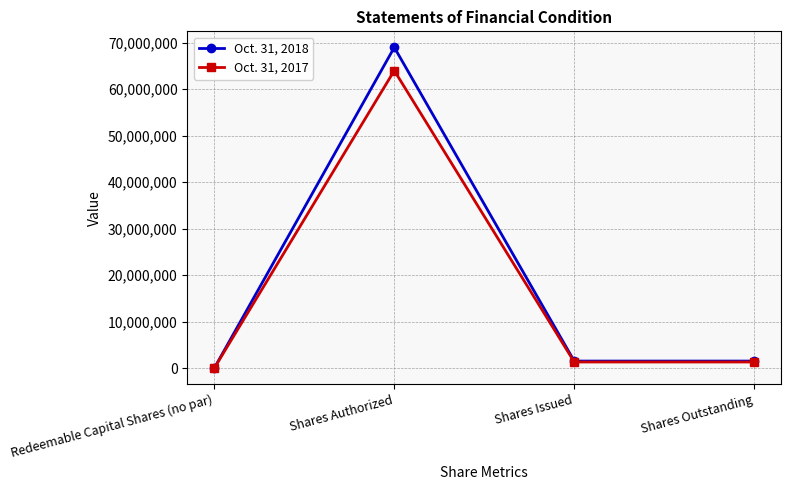

Rank the series by their maximum value, from highest to lowest.

Oct. 31, 2018, Oct. 31, 2017